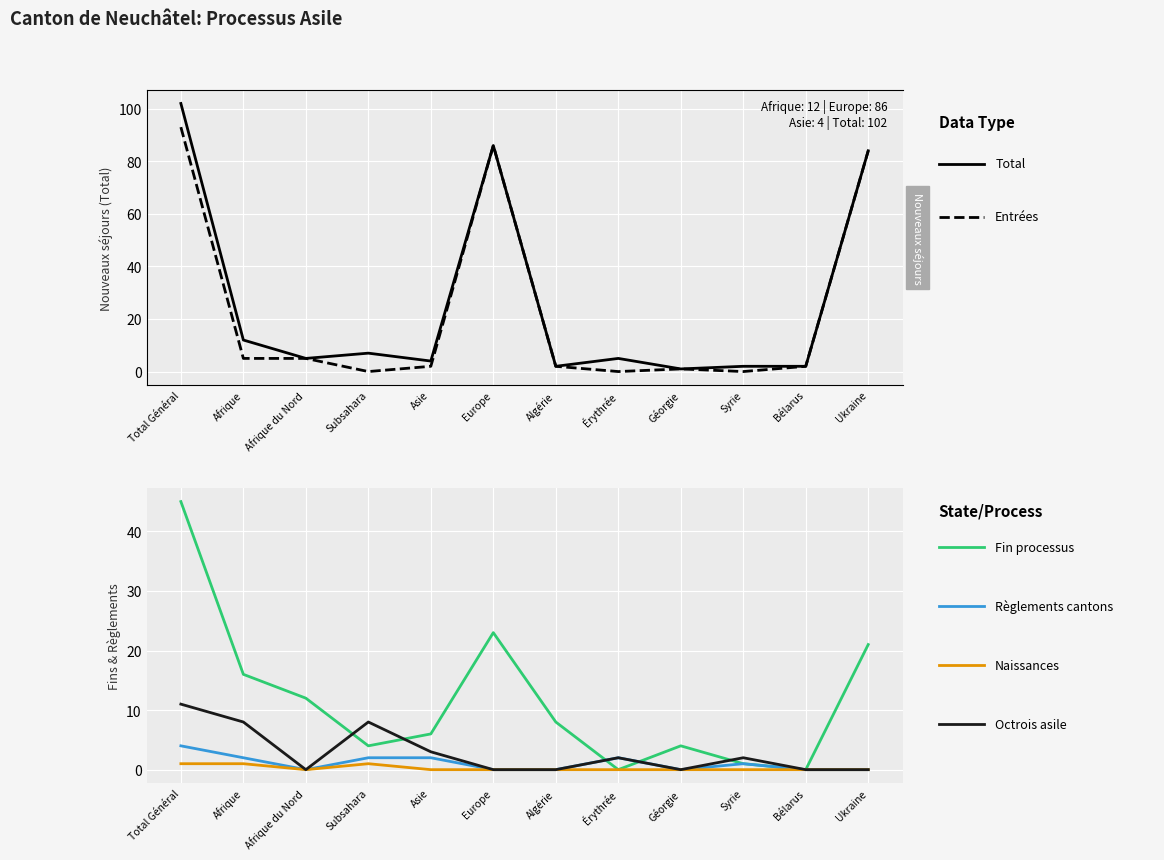

Which series has the largest range (max minus min)?

Total (col_1)